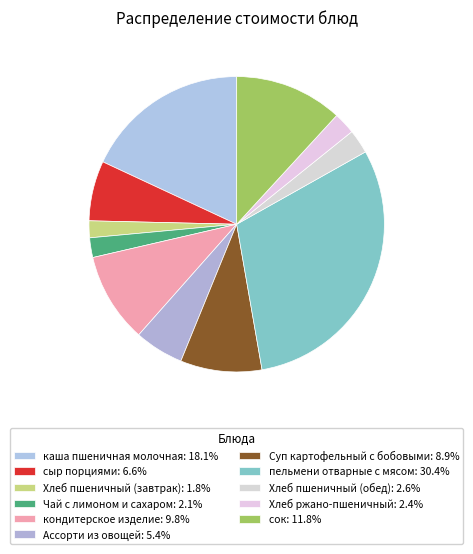

Rank the categories by value from highest to lowest.

пельмени отварные с мясом, каша пшеничная молочная, сок, кондитерское изделие, Суп картофельный с бобовыми, сыр порциями, Ассорти из овощей, Хлеб пшеничный (обед), Хлеб ржано-пшеничный, Чай с лимоном и сахаром, Хлеб пшеничный (завтрак)